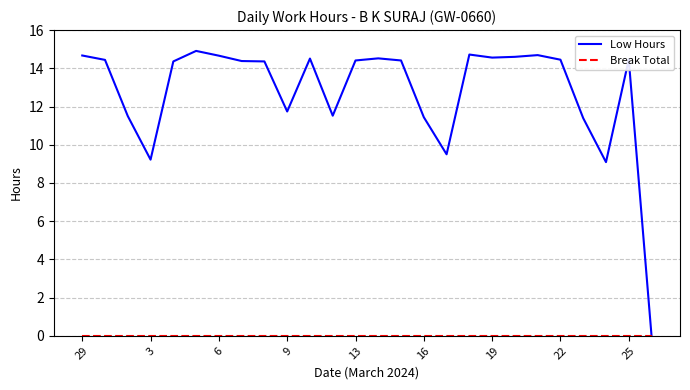

At how many categories does at least one series exceed 3?

25